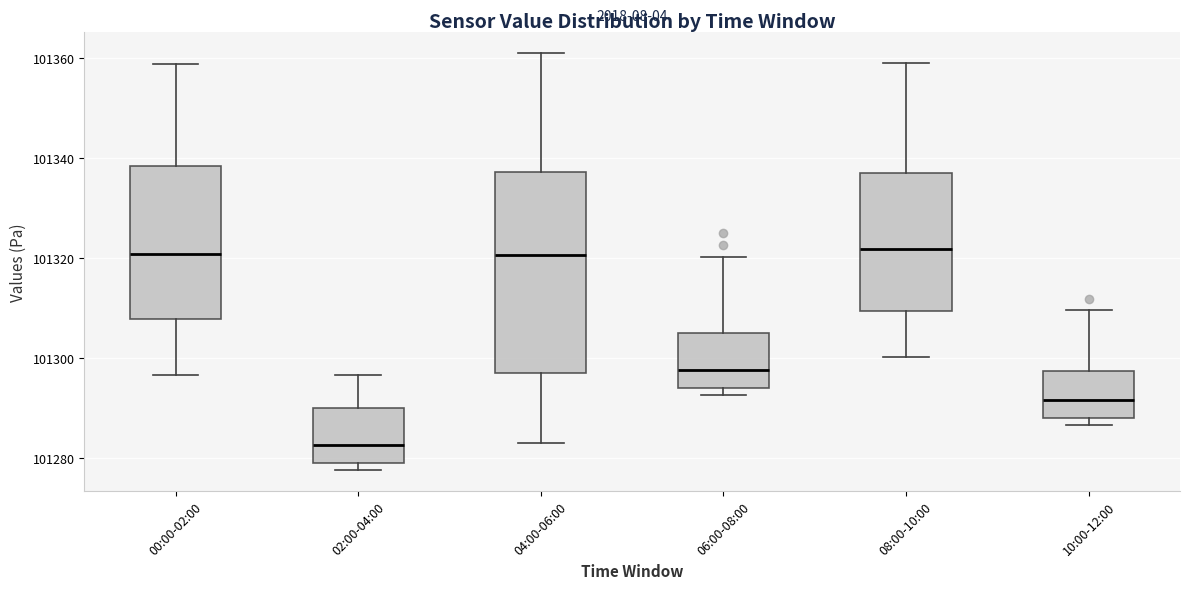

Reading left to right, transcribe this box plot: for each box, give where its median line is, the range the box spans, and where its two whiskers end, as read against the y-axis. The values are not printed on the chart, so give them approximately, as read against the axis.

00:00-02:00: median 101320, box 101308 to 101338, whiskers 101296 to 101358
02:00-04:00: median 101282, box 101278 to 101290, whiskers 101278 (just below the box's lower edge) to 101296
04:00-06:00: median 101320, box 101298 to 101338, whiskers 101284 to 101362
06:00-08:00: median 101298, box 101294 to 101304, whiskers 101292 to 101320
08:00-10:00: median 101322, box 101310 to 101336, whiskers 101300 to 101360
10:00-12:00: median 101292, box 101288 to 101298, whiskers 101286 to 101310